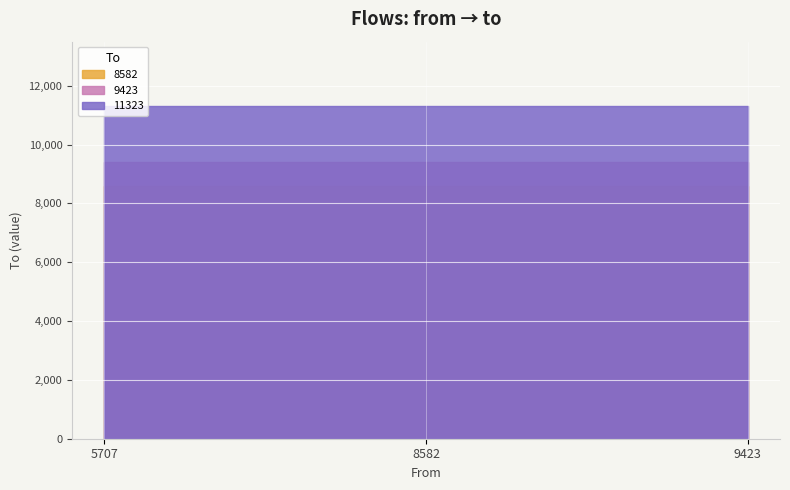

What is the value of the 11323 point at the 2nd from the left?

11323